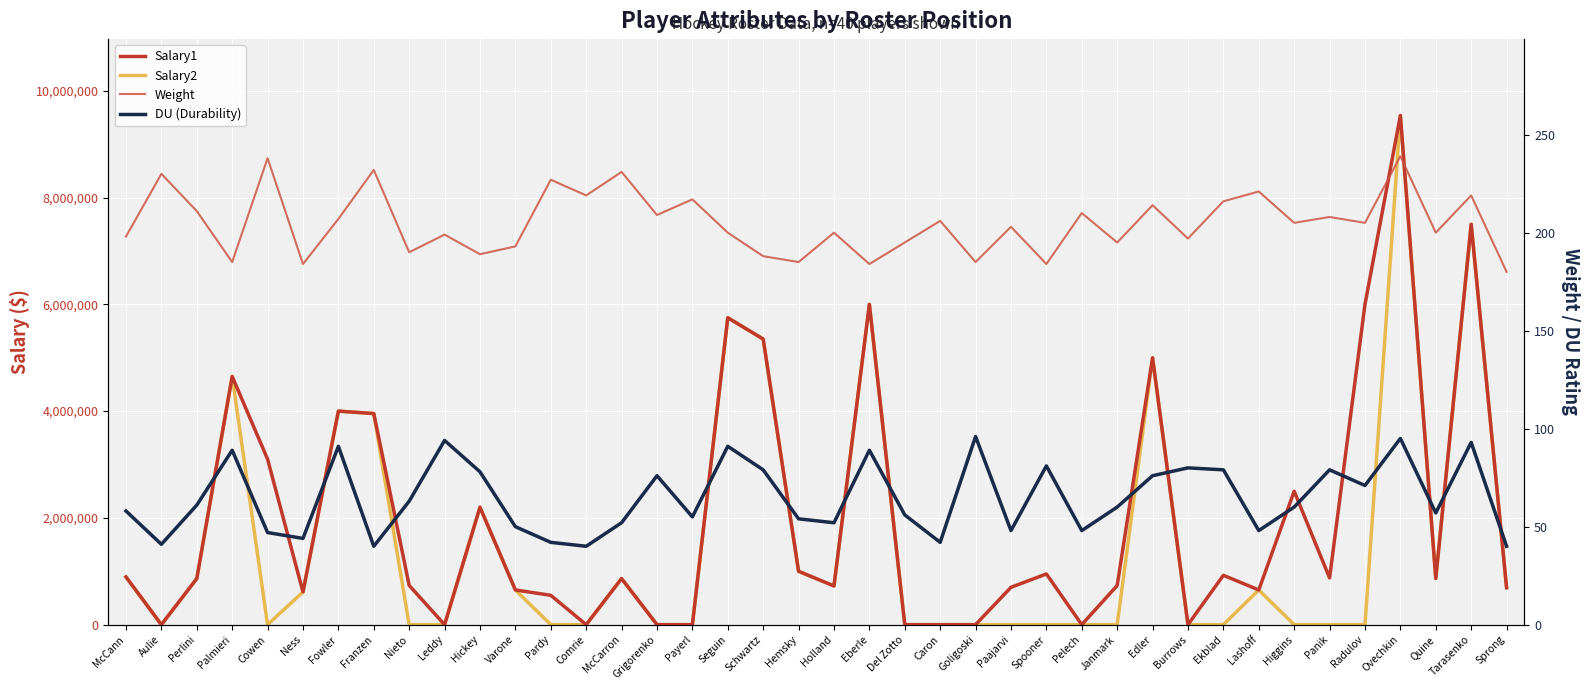

True or false: DU (Durability) and Salary1 cross at least once.

True